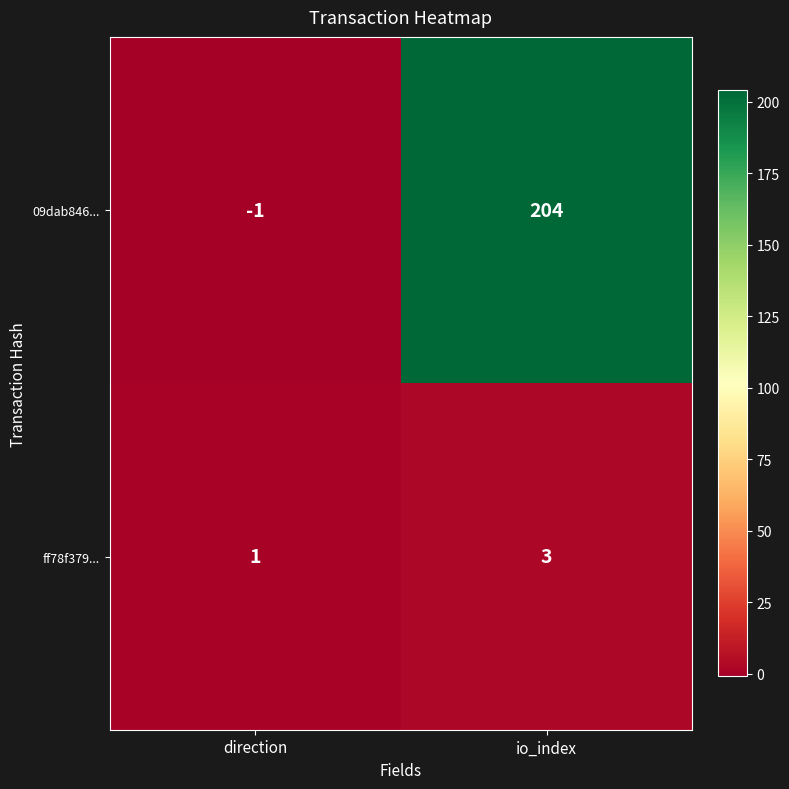

What is the sum of all 09dab846... values?

203